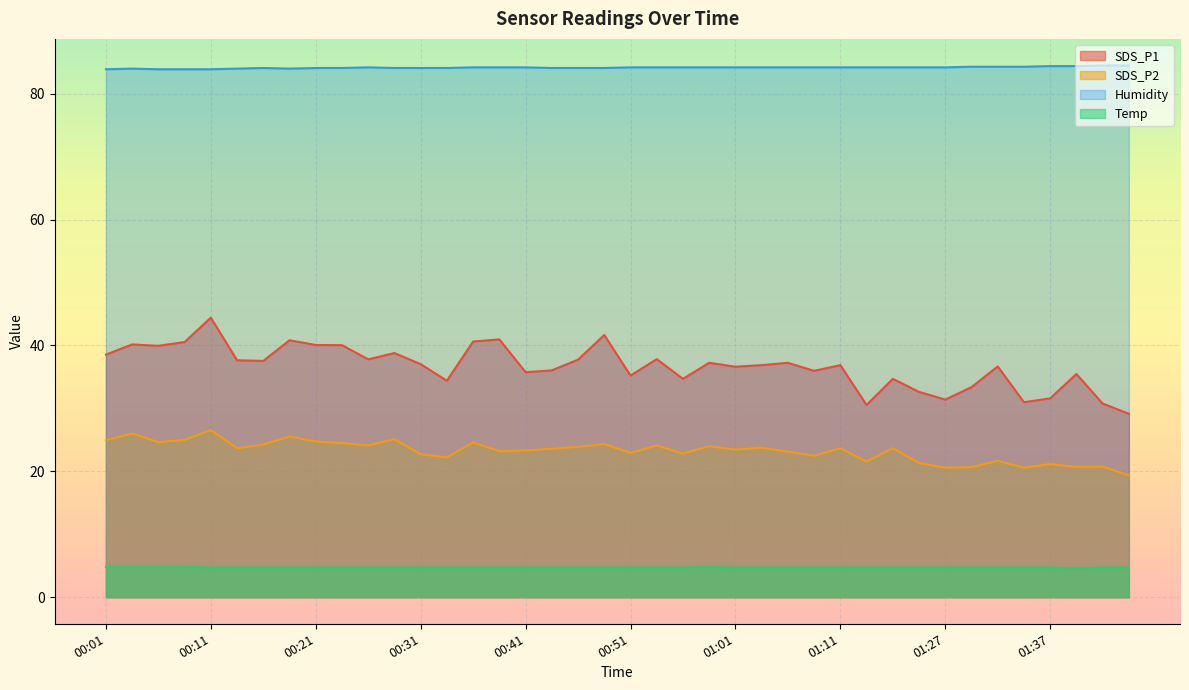

What is the sum of all SDS_P2 values?

929.3